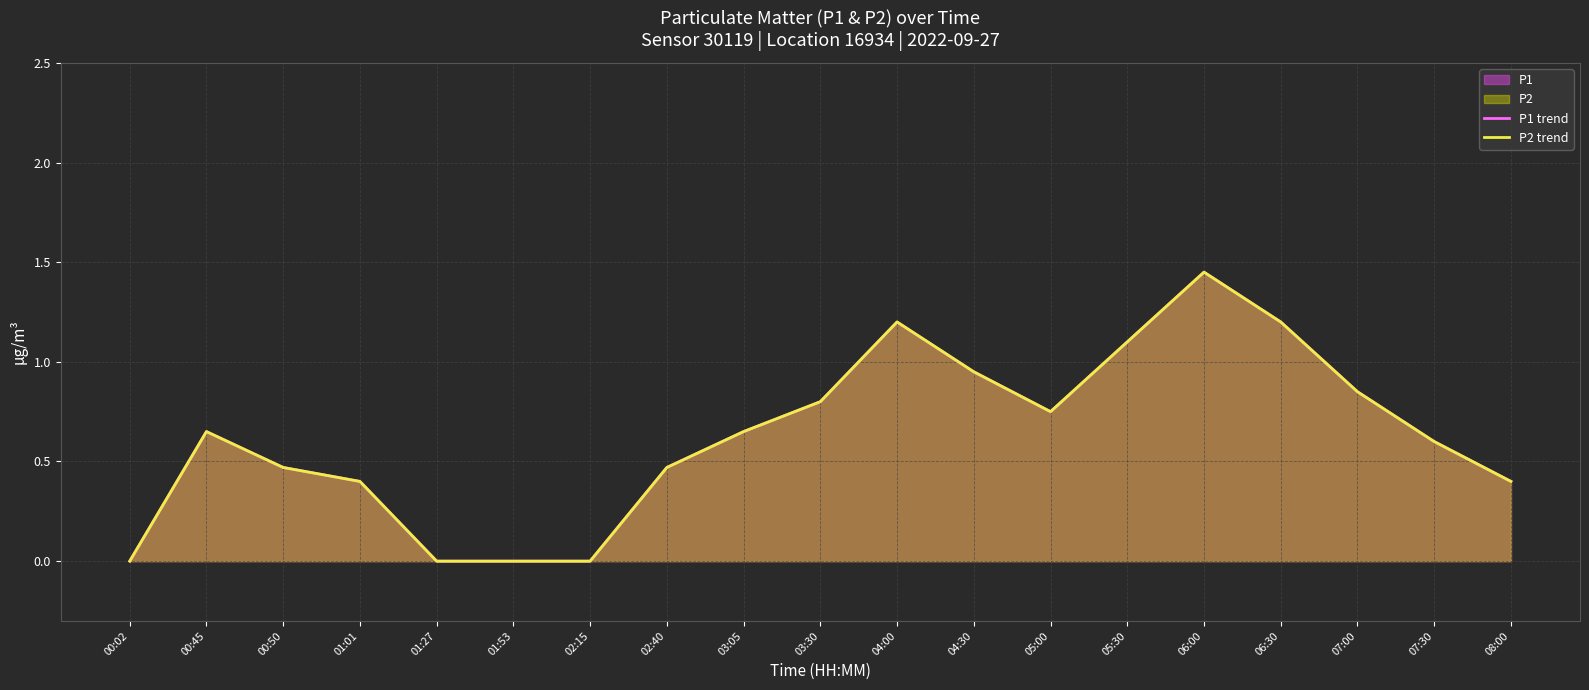

What is the difference between the second highest and second lowest values in the P2 trend series?

1.2